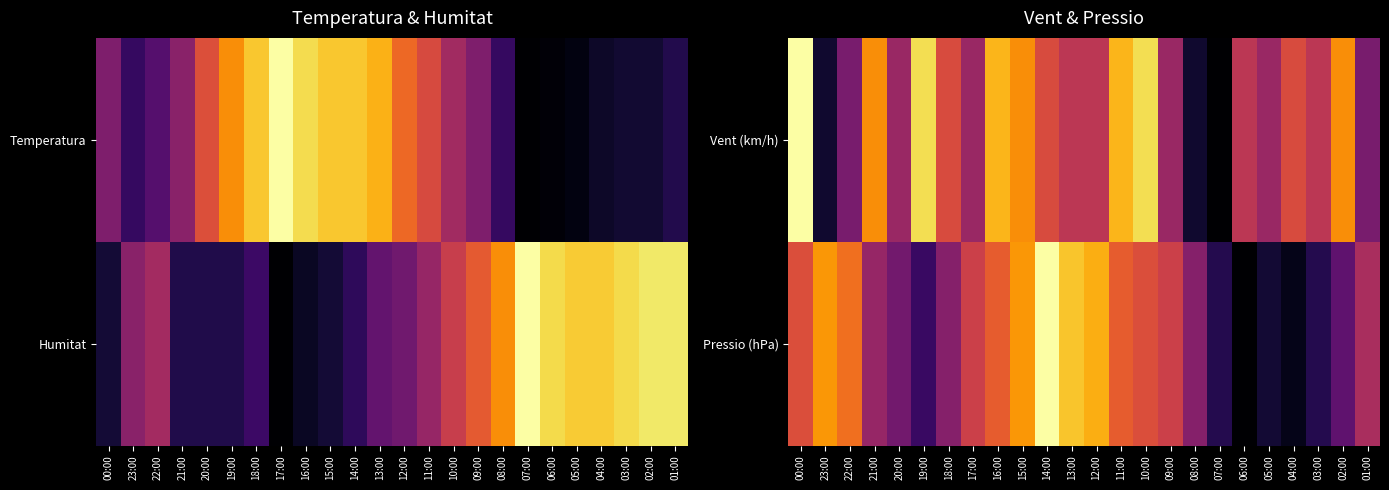

What value does the Vent (km/h) series have at 01:00?

0.3